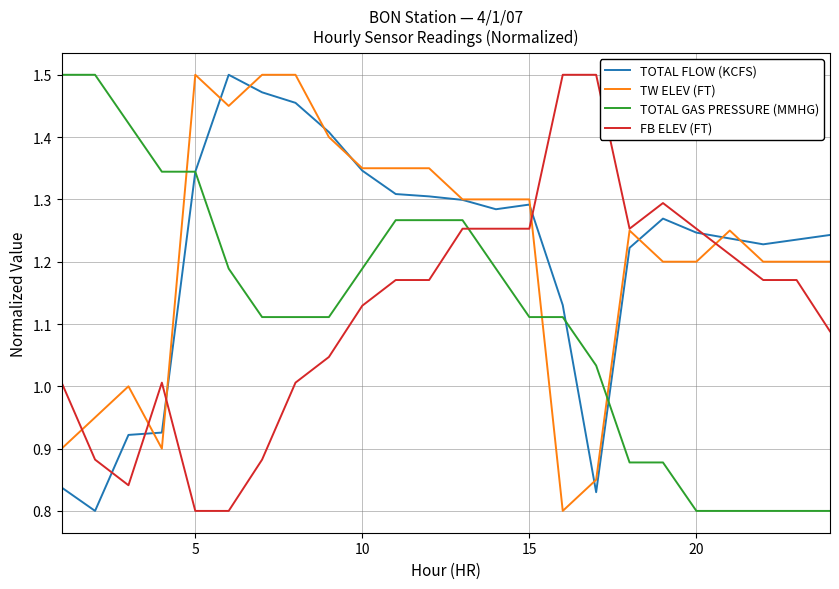

How many lines are shown in the chart?

4